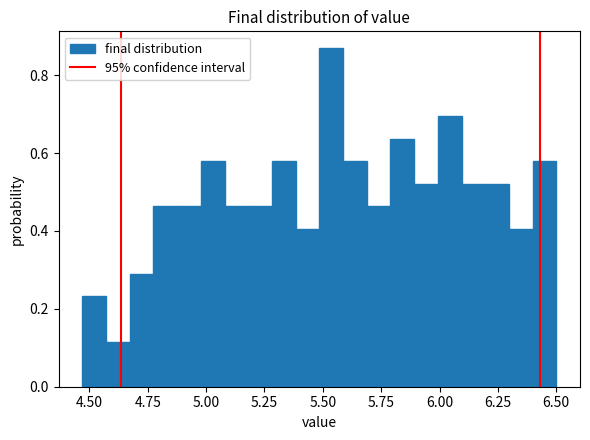

Read against the x-axis, roughly where is the centre of the tallest bar?

5.55